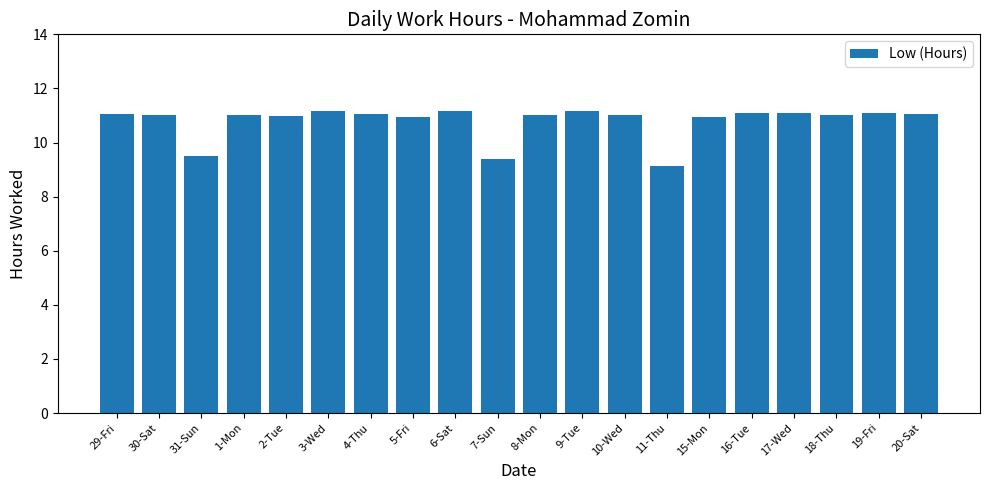

Are the bars horizontal?

No